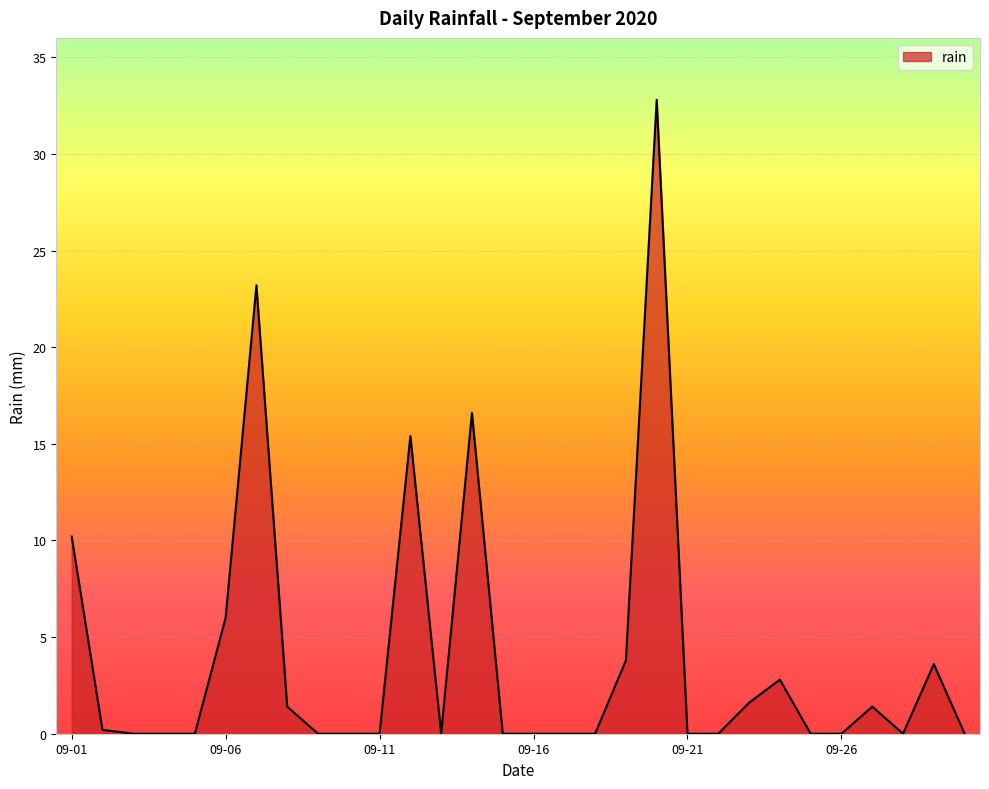

What is the greatest value displayed?

32.8